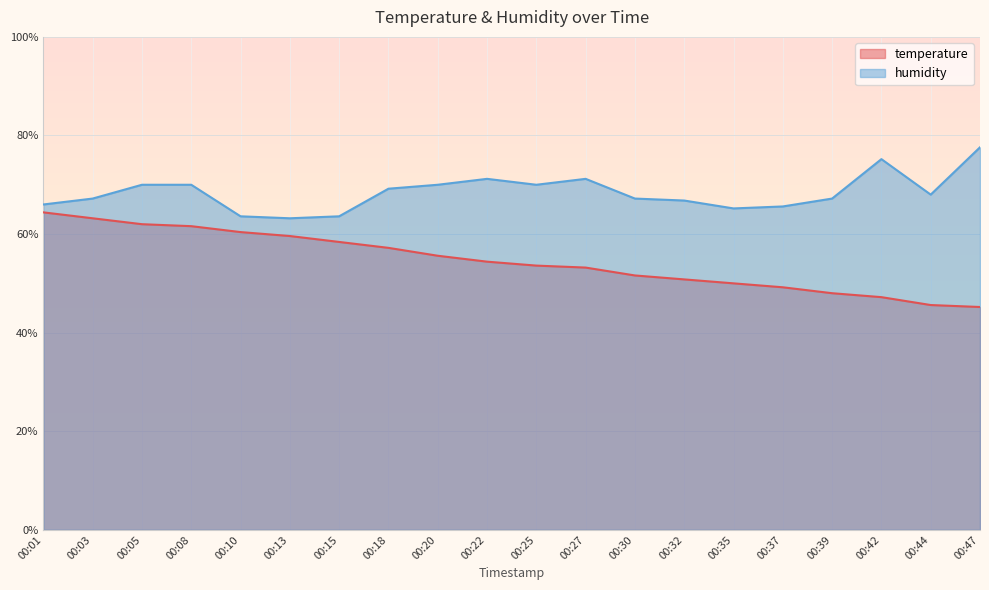

Where does the temperature series first go above 54?

00:01